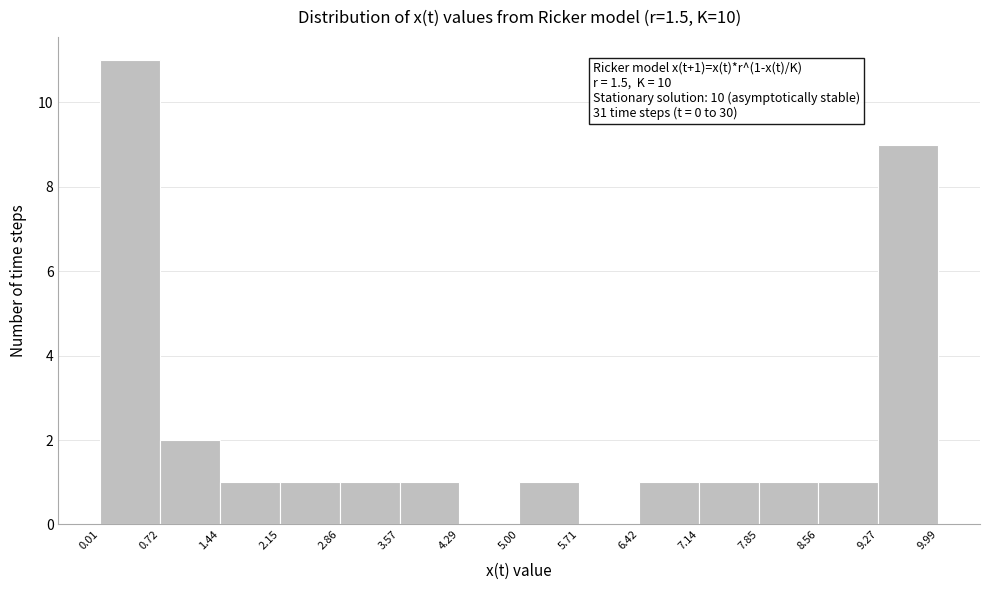

Which range on the x-axis has the tallest bar?

0.01 to 0.72